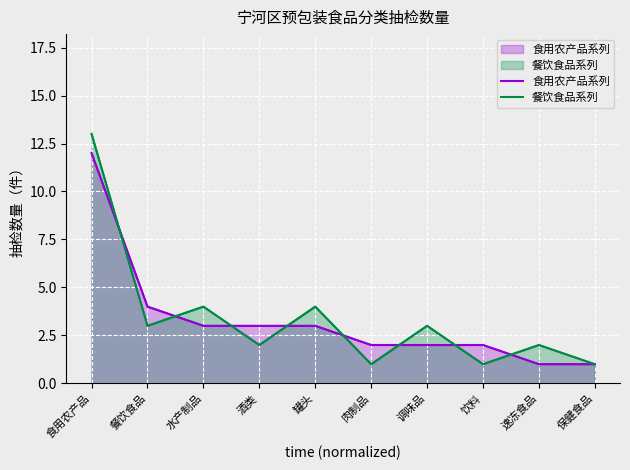

Is it true that 餐饮食品系列 equals 1 at 保健食品?

True